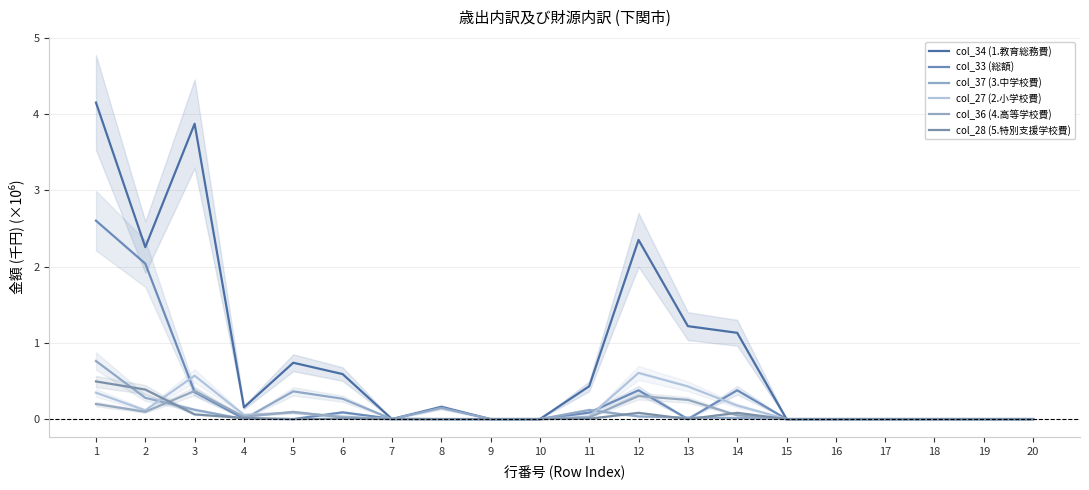

True or false: col_34 (1.教育総務費) has a value of 2.2 at 16.

False